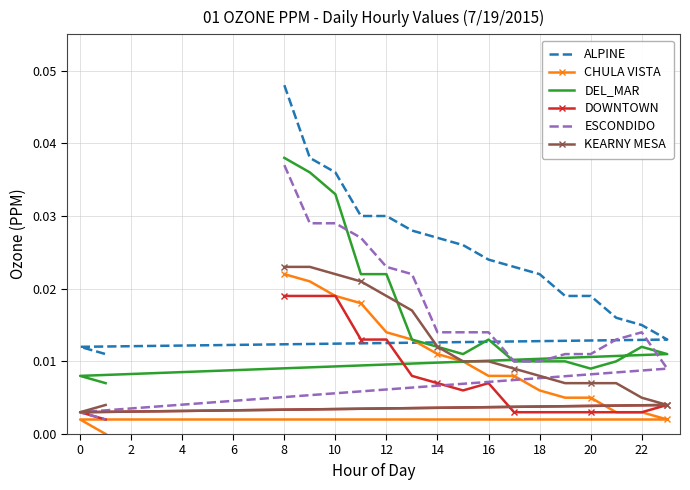

Is the value of KEARNY MESA at 20 greater than the value of DOWNTOWN at 18?

Yes